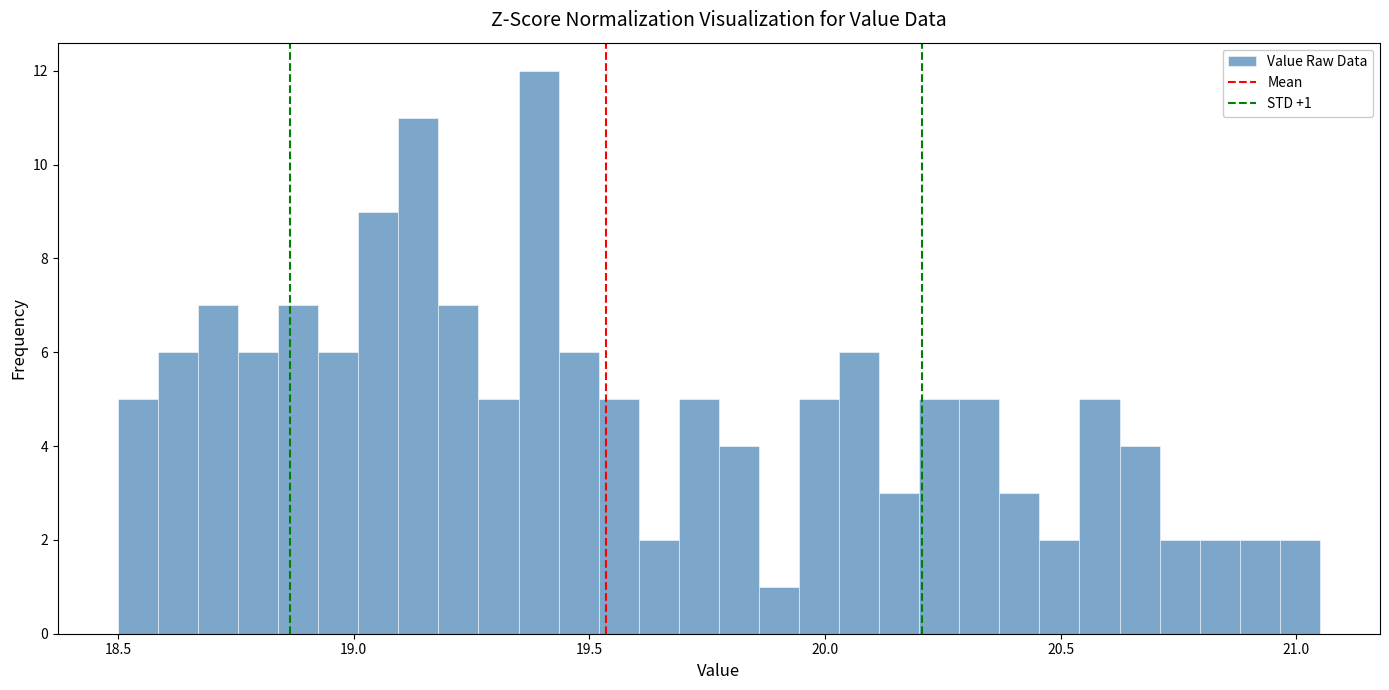

Read against the x-axis, roughly where is the centre of the tallest bar?

19.40